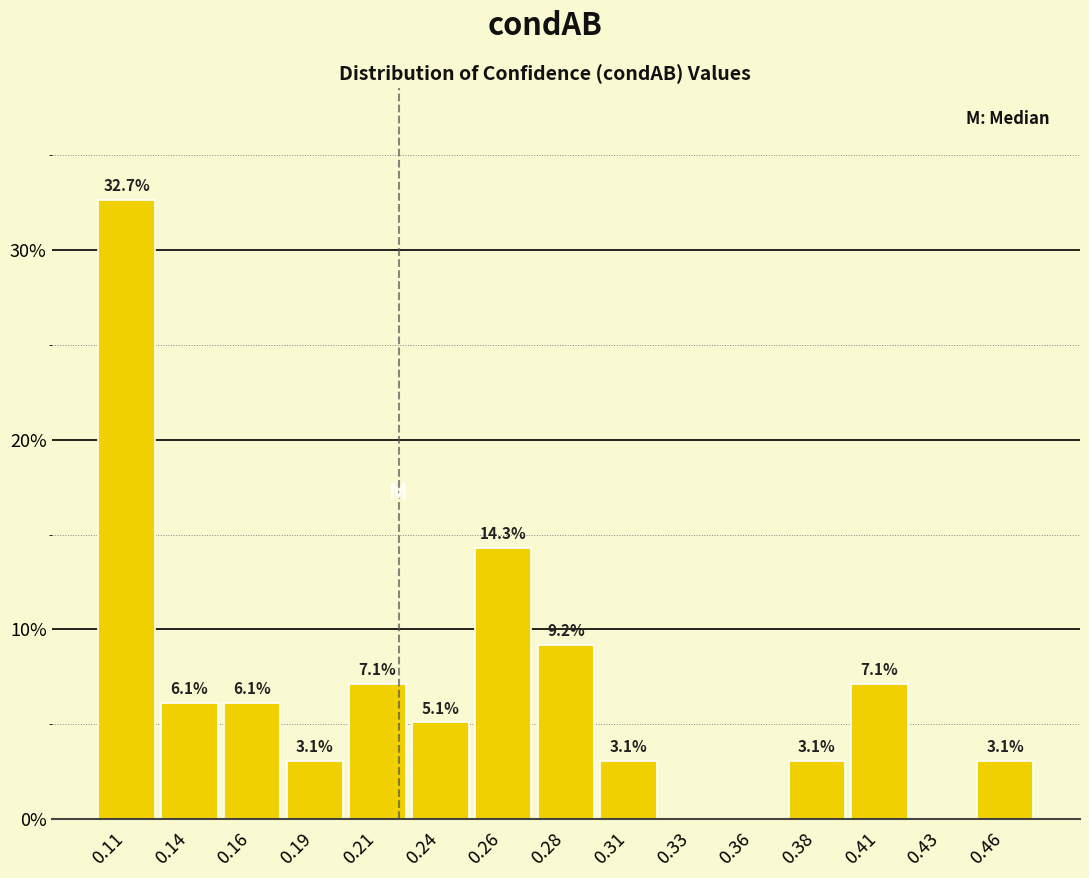

Reading right to left, transcribe all the data shown in this chart.

0.46=3.1	0.43=0.0	0.41=7.1	0.38=3.1	0.36=0.0	0.33=0.0	0.31=3.1	0.28=9.2	0.26=14.3	0.24=5.1	0.21=7.1	0.19=3.1	0.16=6.1	0.14=6.1	0.11=32.7